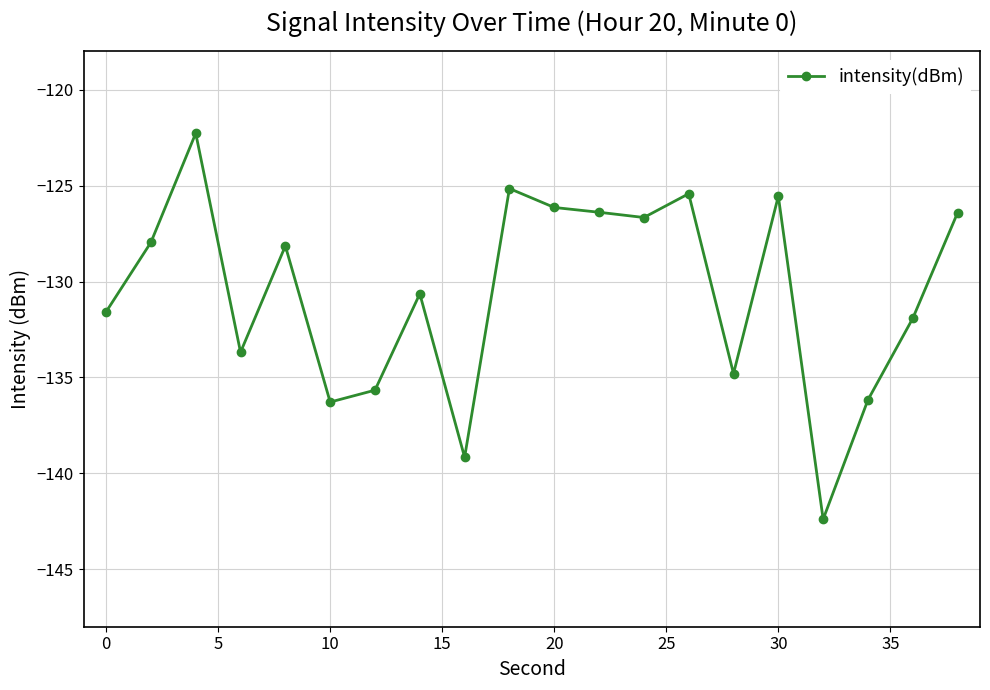

What is the value of the 5th point from the left?

-128.1